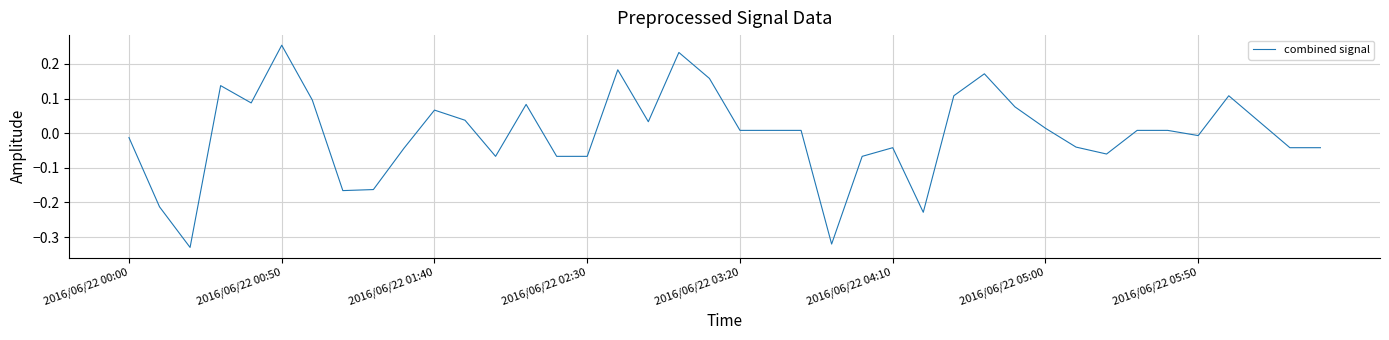

What is the difference between the maximum and minimum values?

0.6